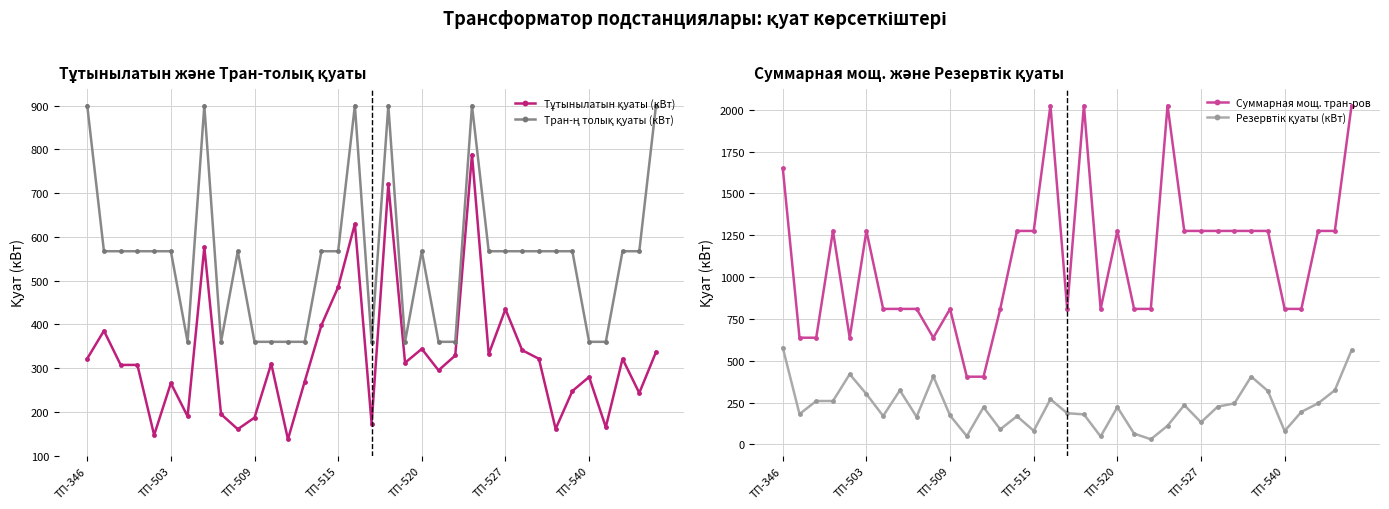

Is it true that Суммарная мощ. тран-ров equals 1275.8 at ТП-503?

True